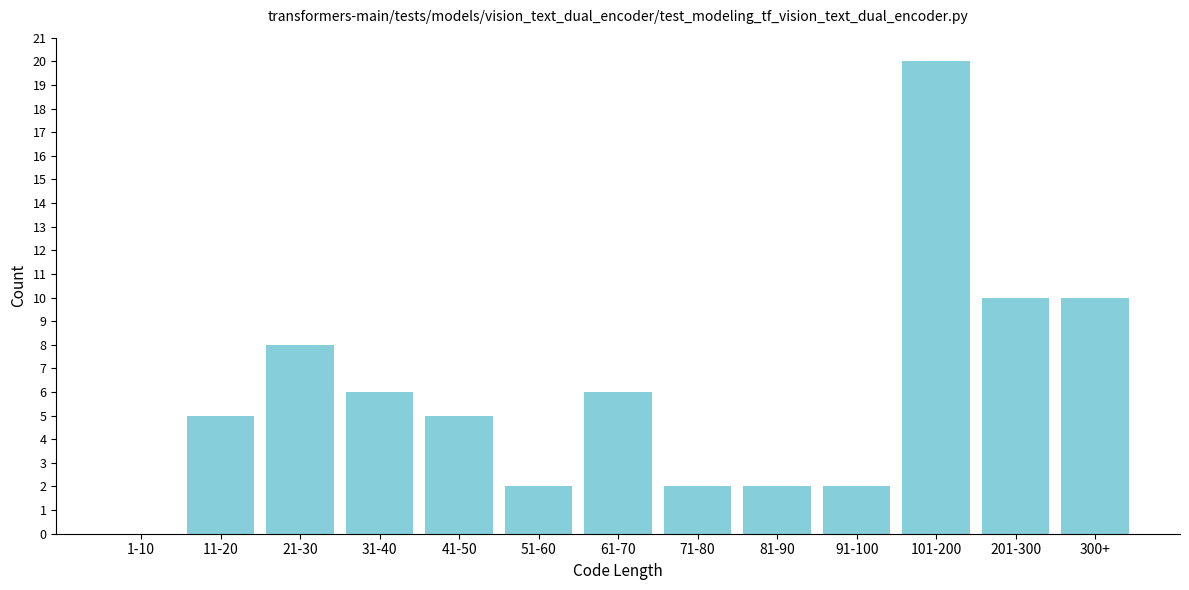

Reading left to right, what are all the values shown in this chart?

1-10=0	11-20=5	21-30=8	31-40=6	41-50=5	51-60=2	61-70=6	71-80=2	81-90=2	91-100=2	101-200=20	201-300=10	300+=10